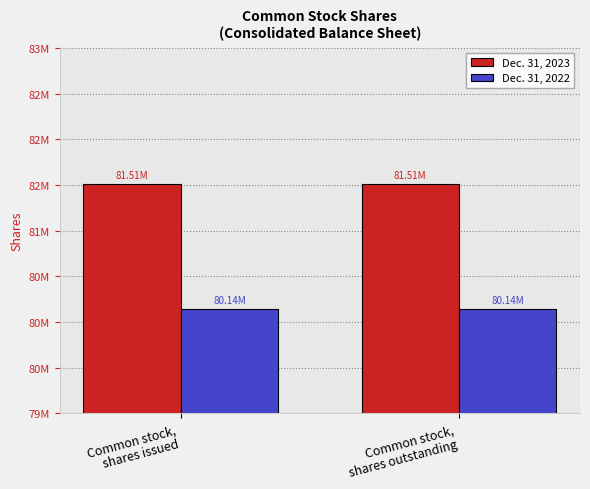

What are all the series names shown in the legend?

Dec. 31, 2023, Dec. 31, 2022